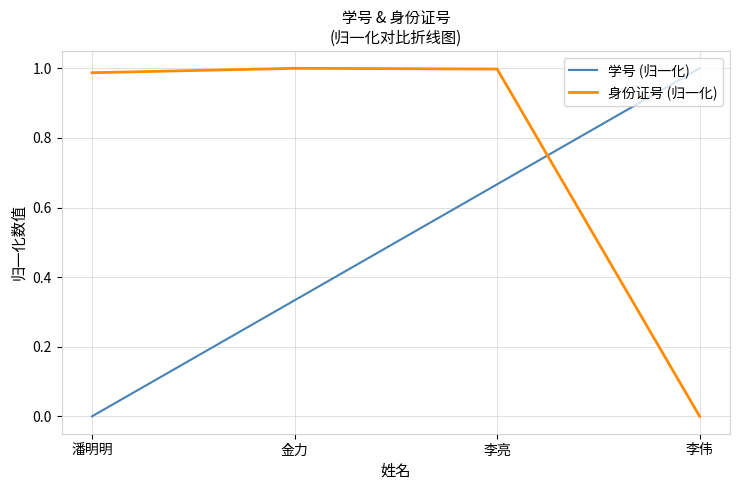

At which category is the sum across all series the highest?

李亮